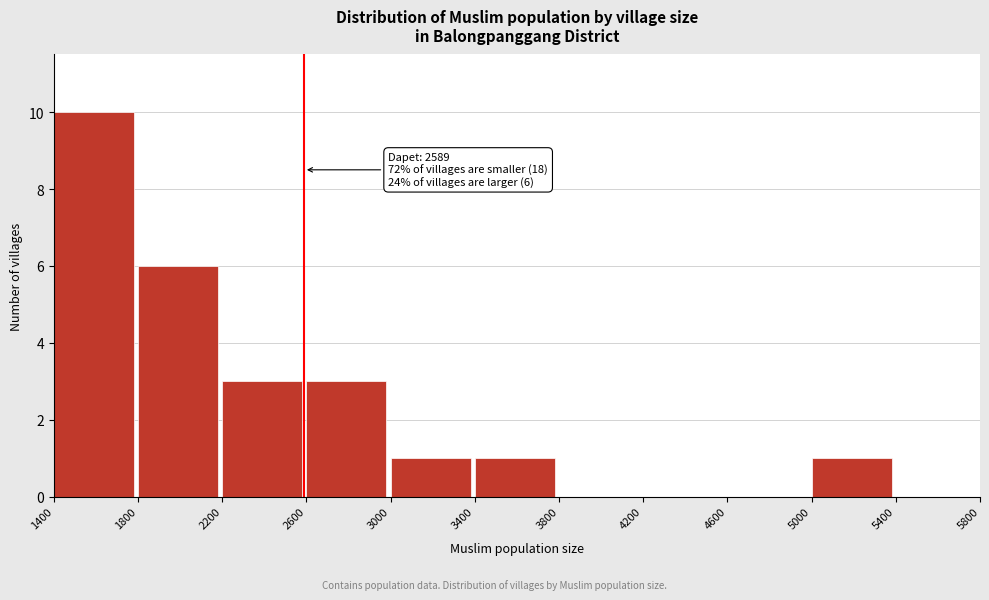

Over which range of the x-axis is the bar tallest?

1400 to 1800